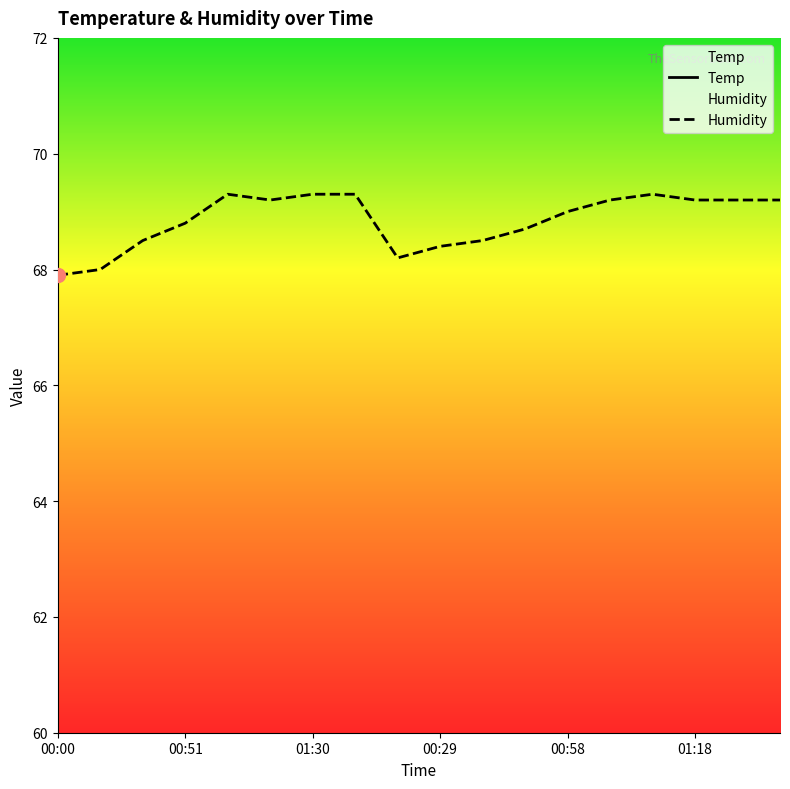

Where is the first local maximum for Humidity?

01:08